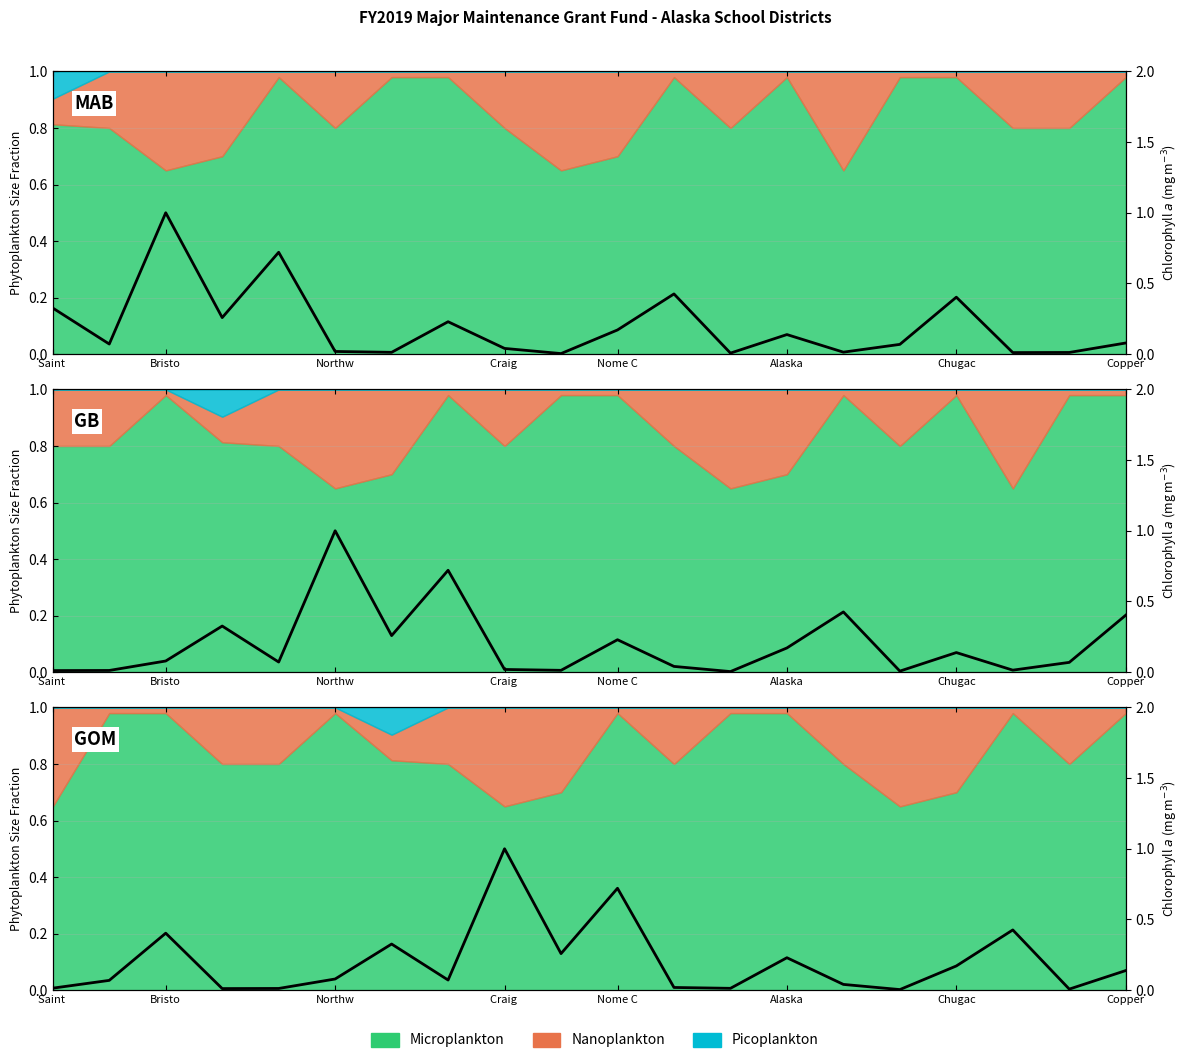

What is the approximate value at 13?

0.2